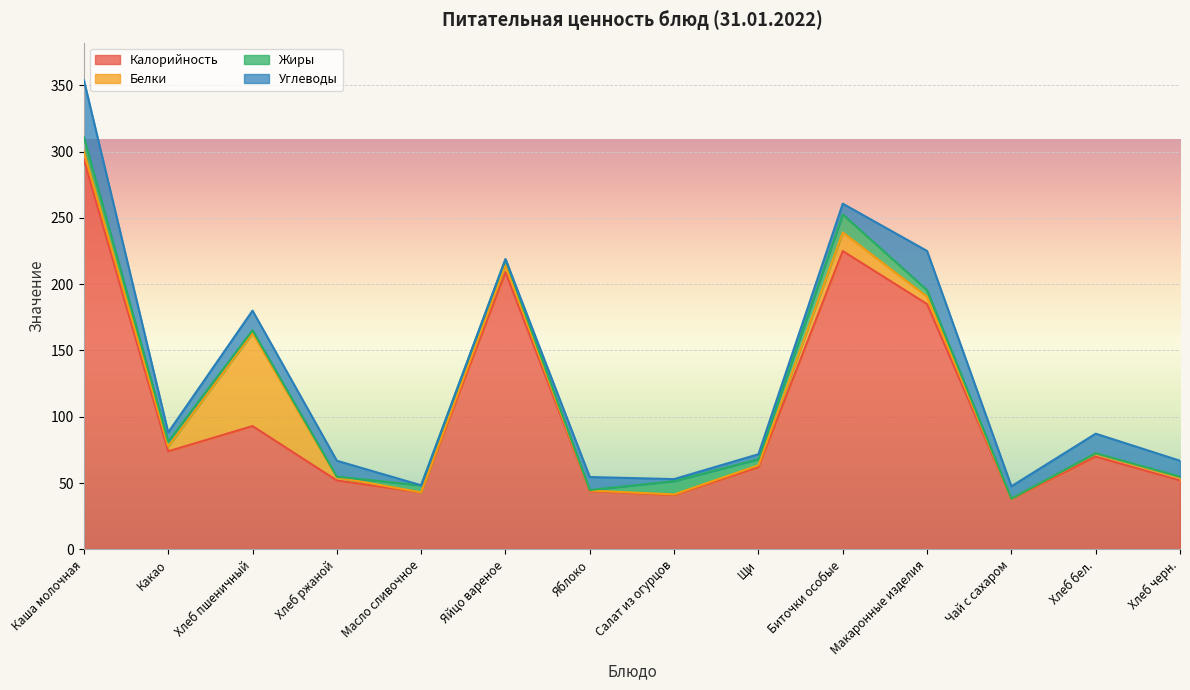

What is the average value of the Калорийность series?

105.9